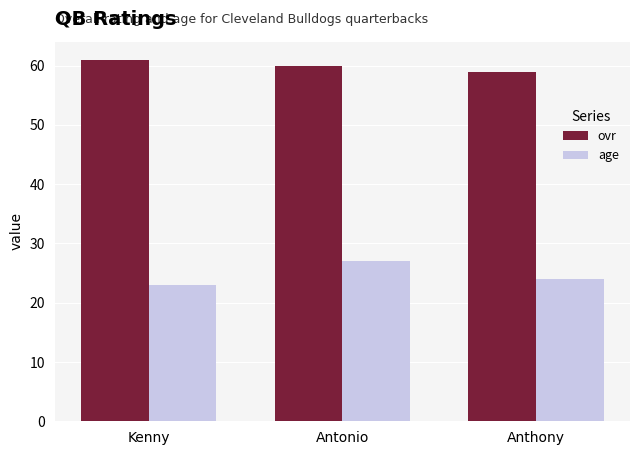

Count the number of data series in this chart.

2